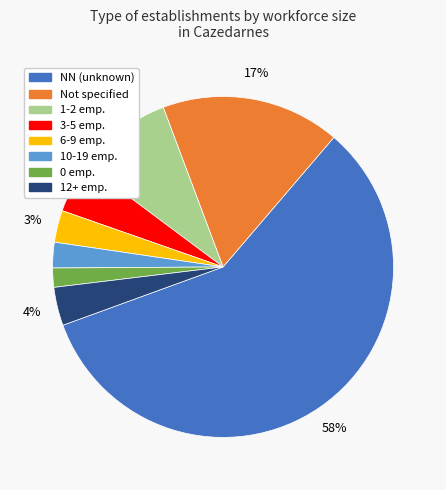

To the nearest percent, what is the difference between the largest and smallest slice percentages?

56%